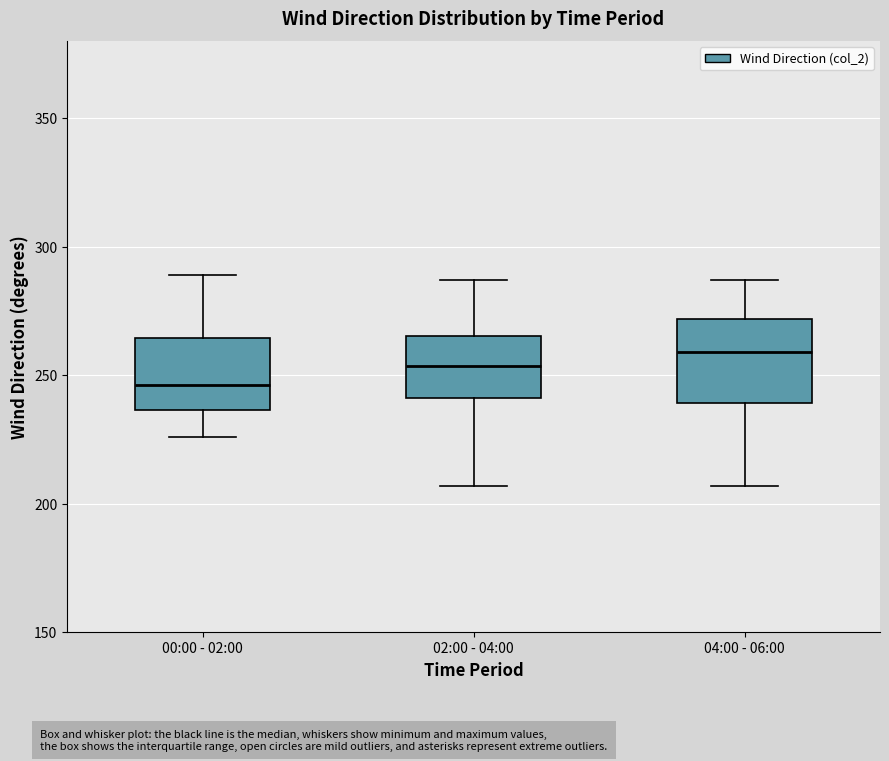

Reading left to right, read every box against the y-axis: the position of its median line, the range the box covers, and the ends of its whiskers. The values are not printed on the chart, so give them approximately, as read against the axis.

00:00 - 02:00: median 245, box 235 to 265, whiskers 225 to 290
02:00 - 04:00: median 255, box 240 to 265, whiskers 205 to 285
04:00 - 06:00: median 260, box 240 to 270, whiskers 205 to 285